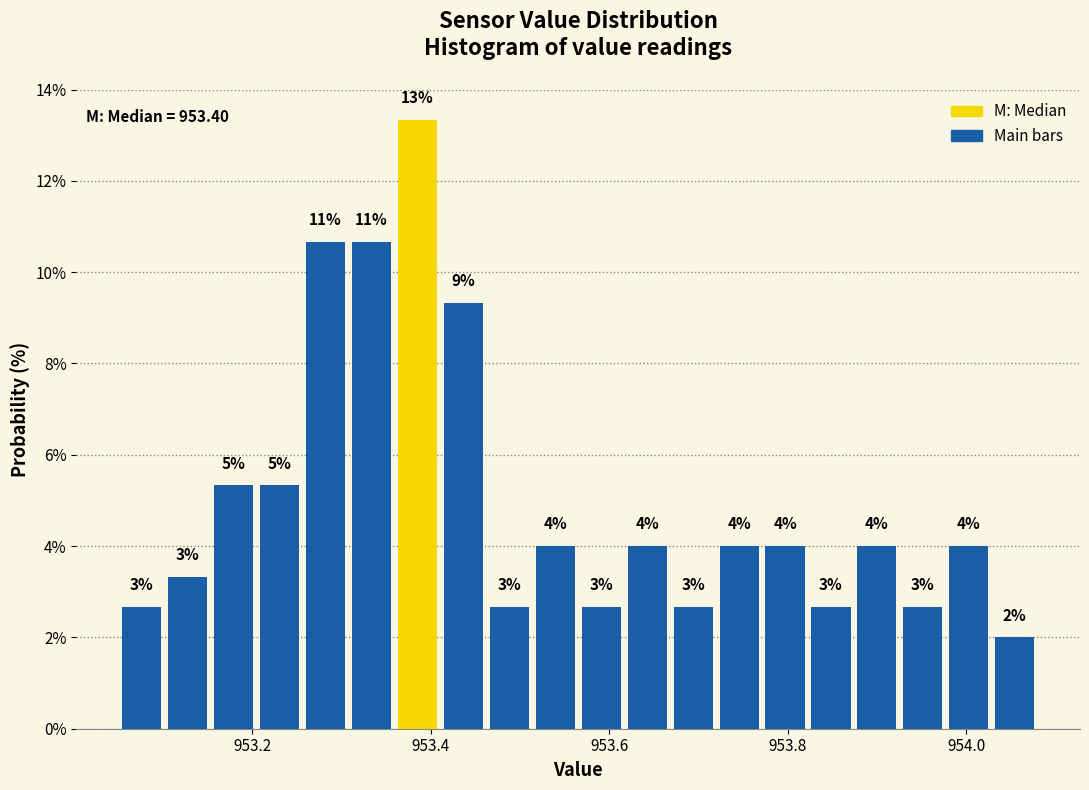

Around what value on the x-axis is the tallest bar? Give the approximate position of its centre, as read against the axis.

953.38